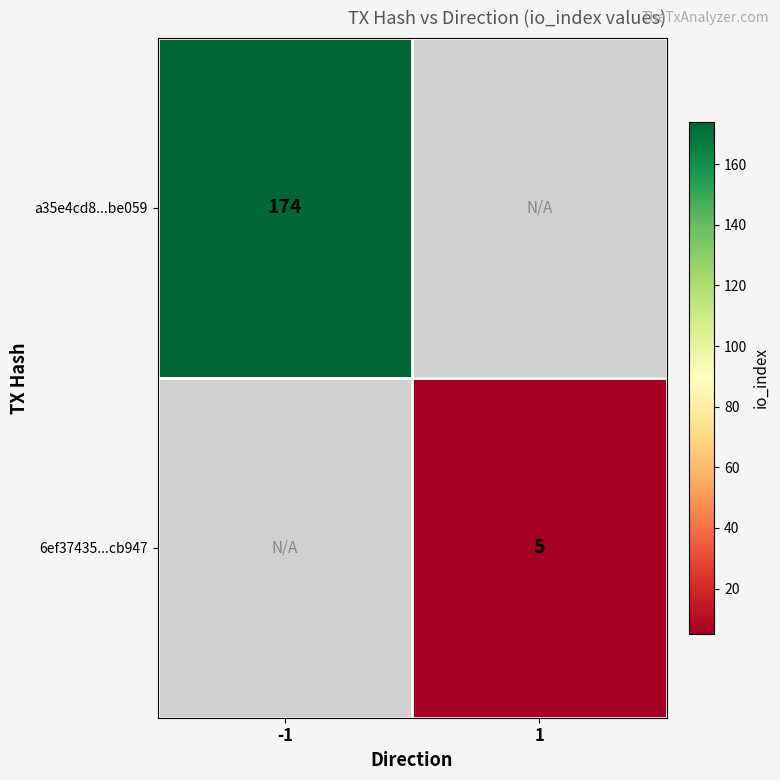

What is the maximum value shown in the chart?

174.0